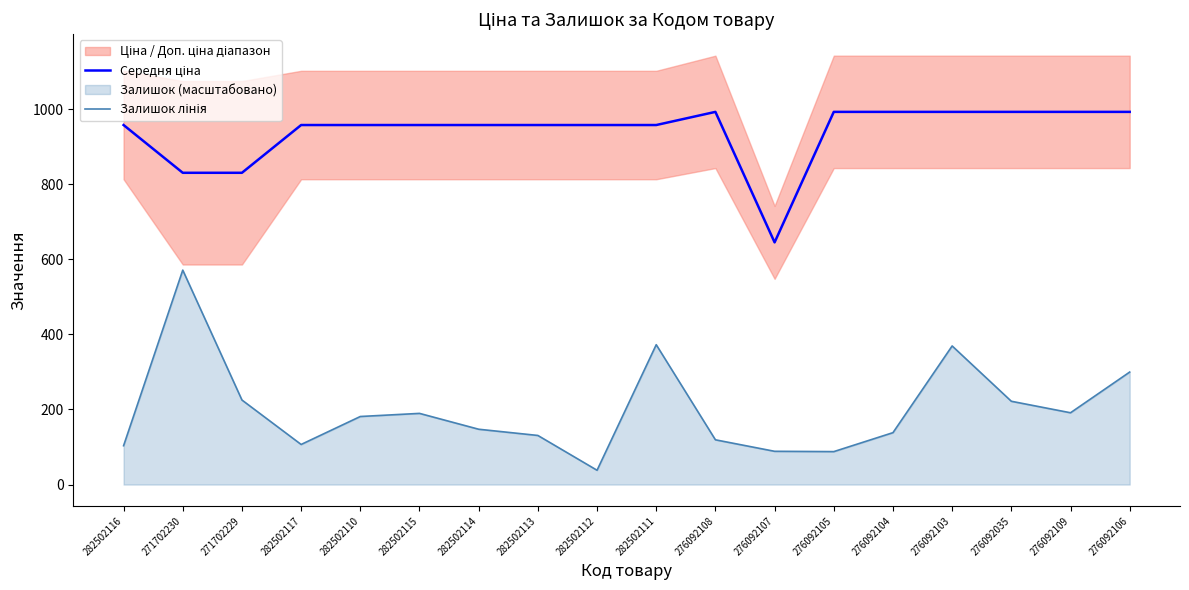

Reading left to right, extract all data points from this chart.

Середня ціна: 282502116=957.4	271702230=830.2	271702229=830.2	282502117=957.4	282502110=957.4	282502115=957.4	282502114=957.4	282502113=957.4	282502112=957.4	282502111=957.4	276092108=992.4	276092107=644.9	276092105=992.4	276092104=992.4	276092103=992.4	276092035=992.4	276092109=992.4	276092106=992.4
Залишок лінія: 282502116=103.4	271702230=571.0	271702229=225.1	282502117=106.8	282502110=181.2	282502115=189.5	282502114=147.3	282502113=130.8	282502112=38.1	282502111=372.4	276092108=119.2	276092107=88.6	276092105=87.7	276092104=138.2	276092103=369.1	276092035=221.8	276092109=191.2	276092106=299.6